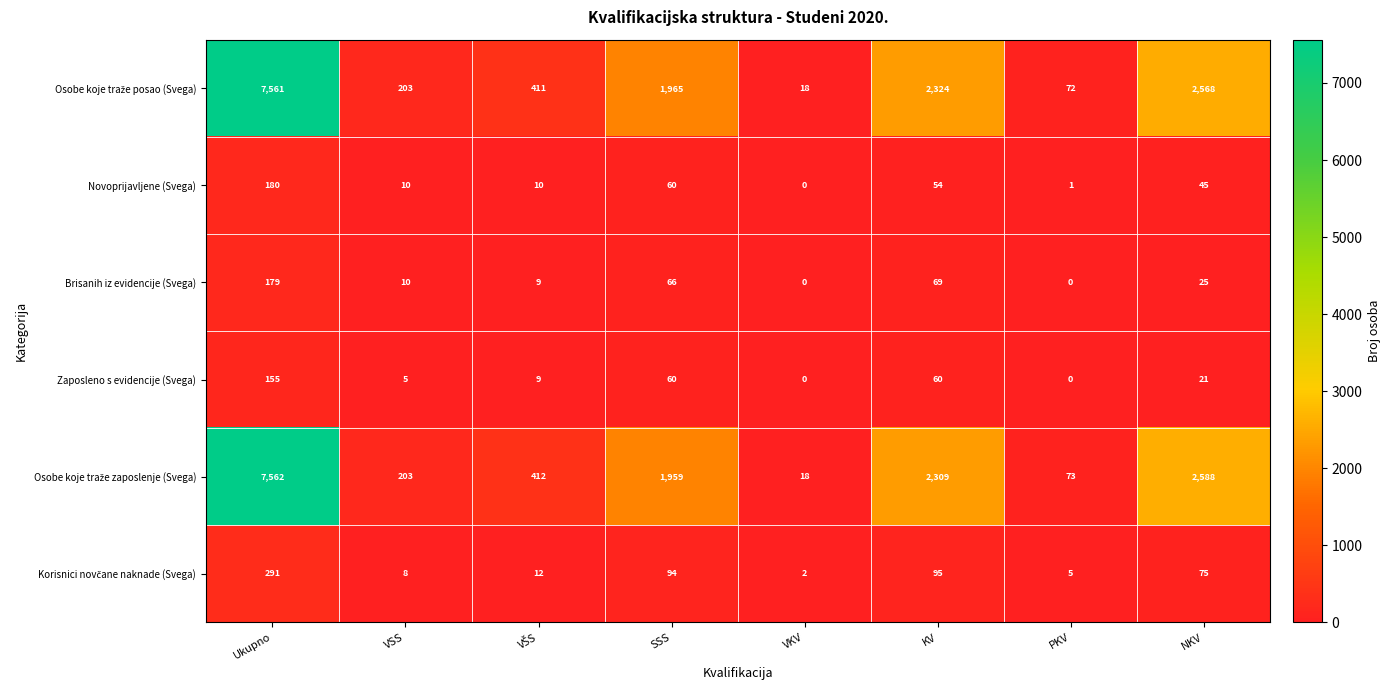

What is the maximum value shown in the chart?

7562